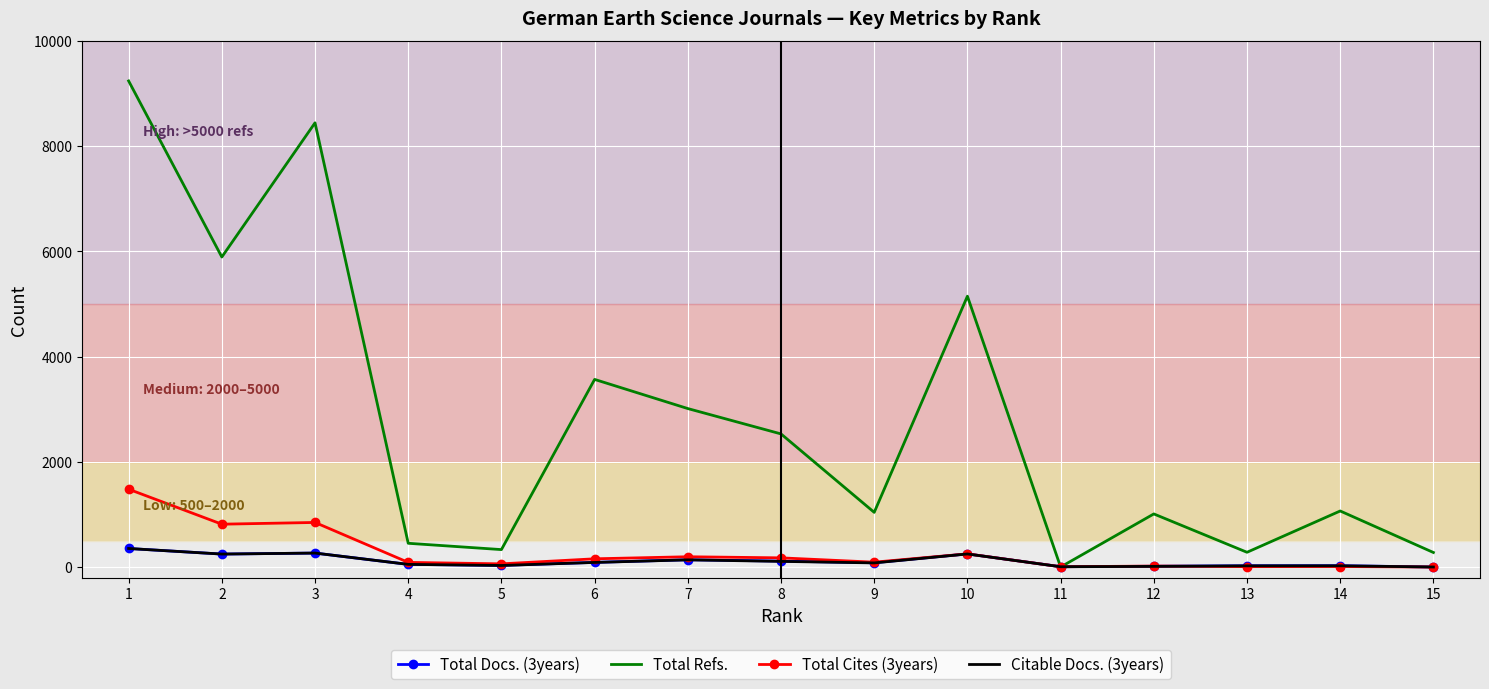

What is the sum of all Total Refs. values?

42284